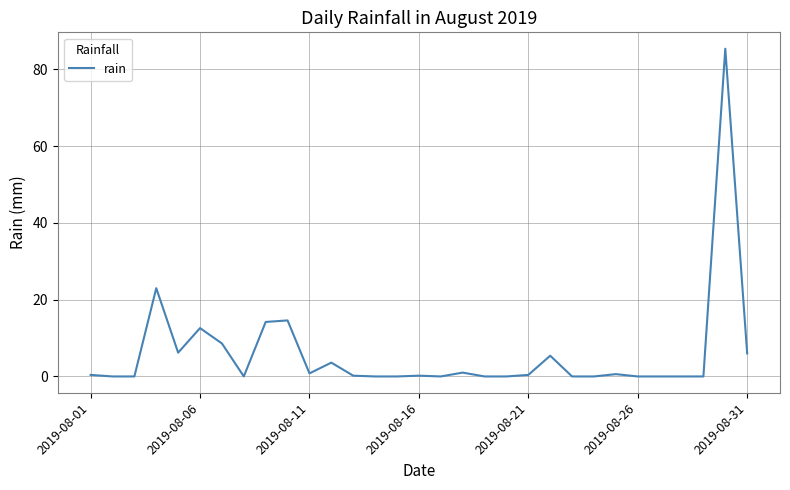

What is the difference between the maximum and minimum values?

85.4